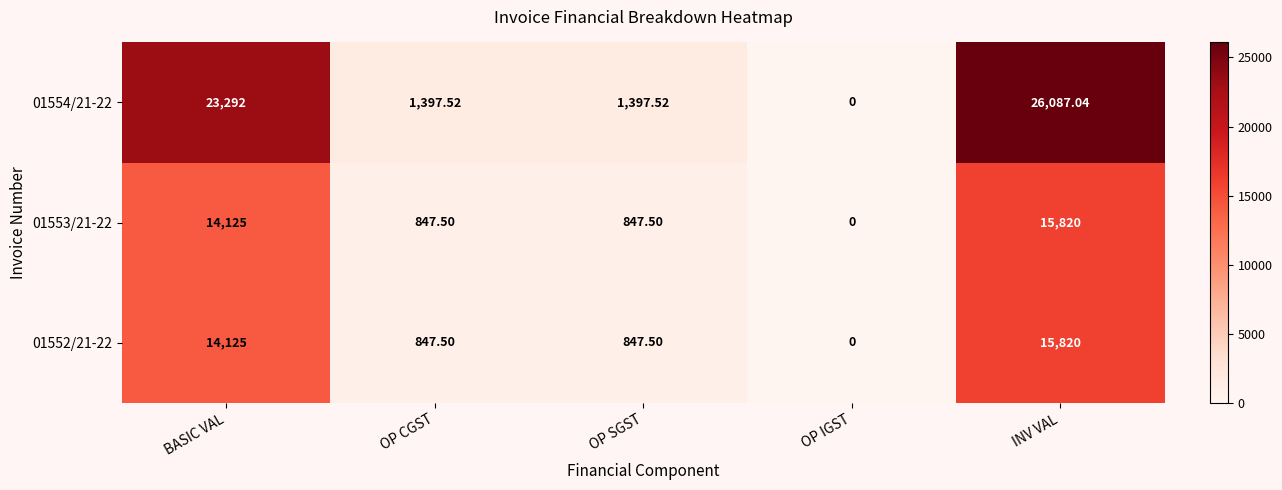

At which category is the sum across all series the highest?

INV VAL